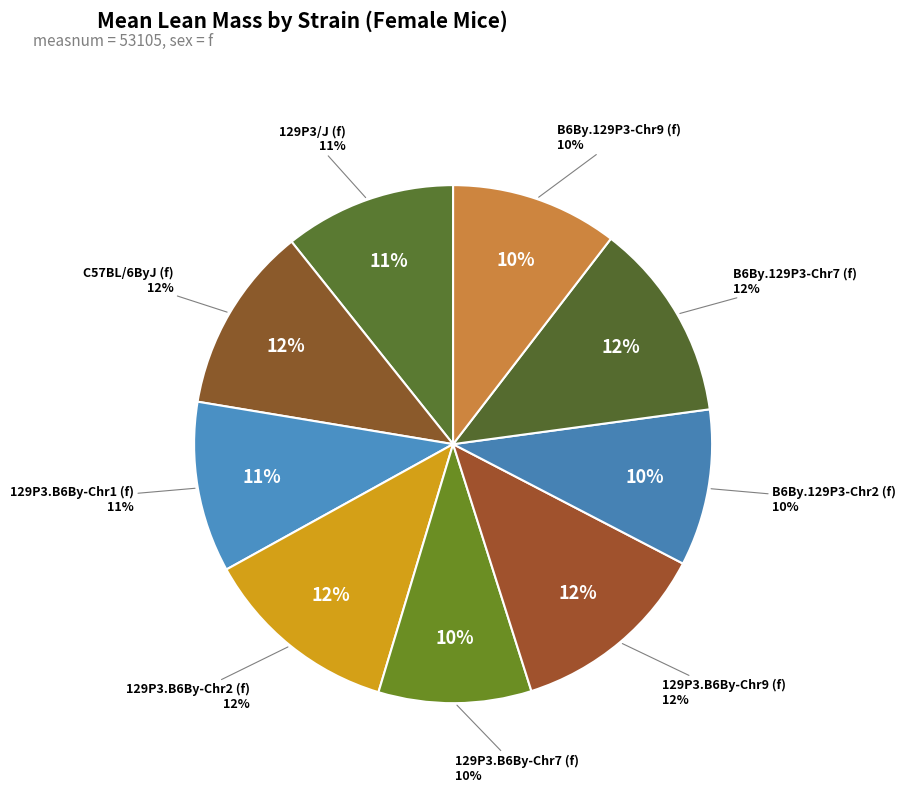

How many segments does this pie chart have?

9